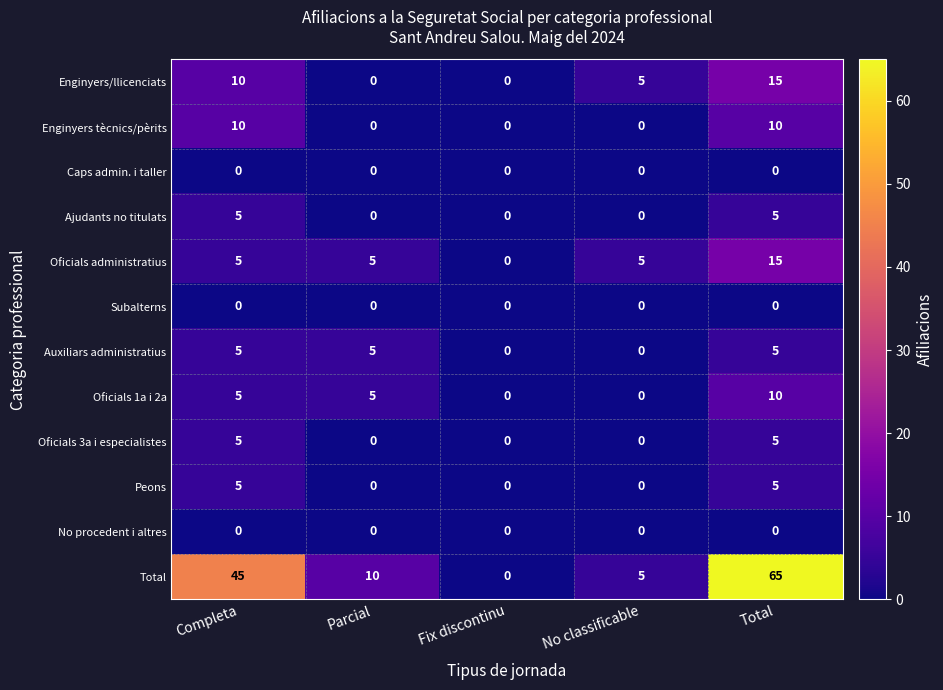

What is the spread (max minus min) of values at Completa?

45